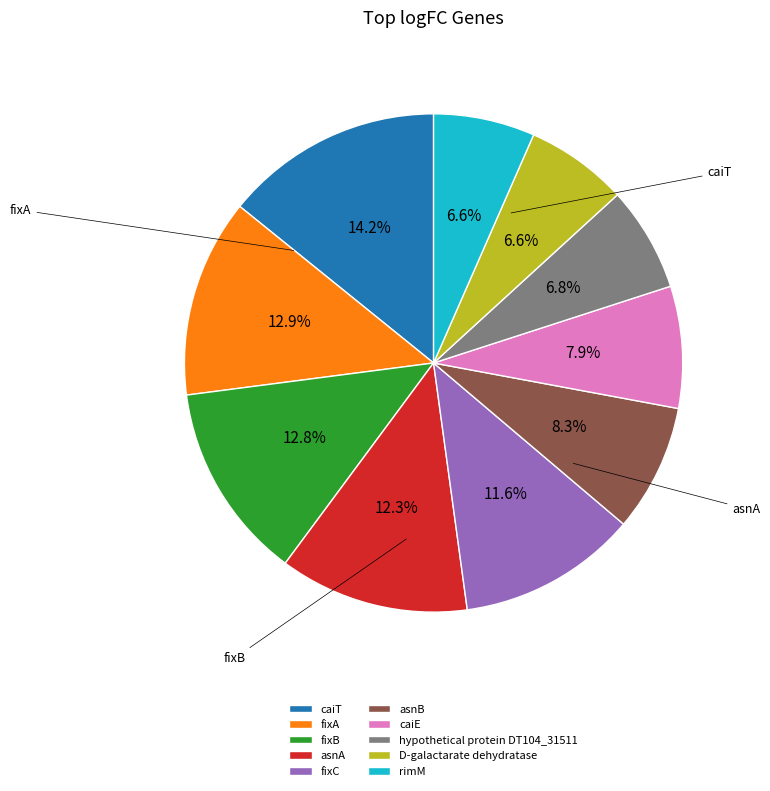

To the nearest percent, what portion does fixB represent?

13%